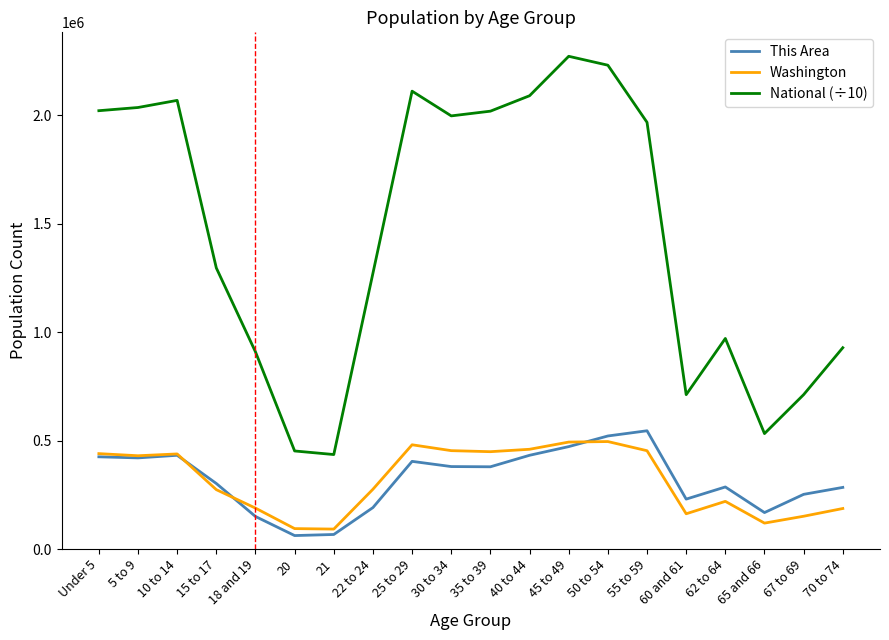

True or false: Washington has a value of 438233.0 at 10 to 14.

True